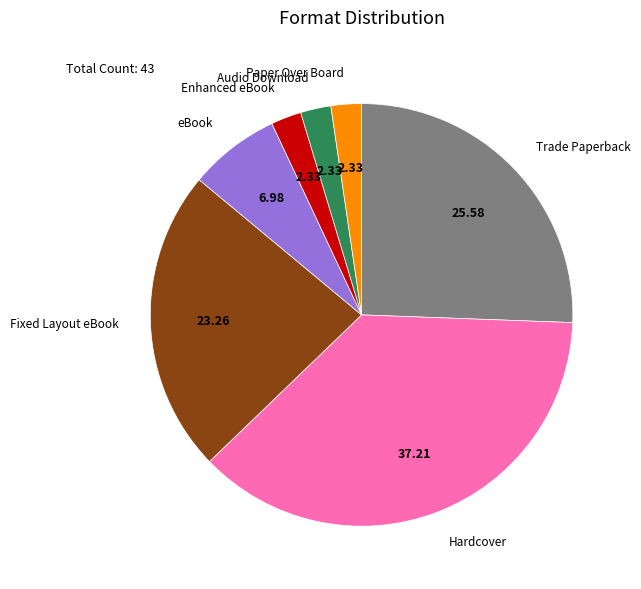

Is there a majority slice in this chart?

No